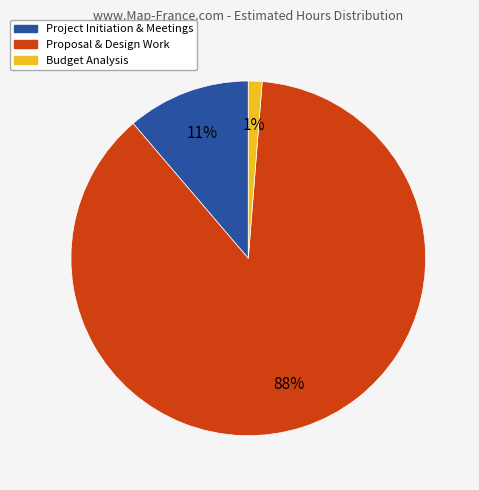

Which slice is the largest?

Proposal & Design Work